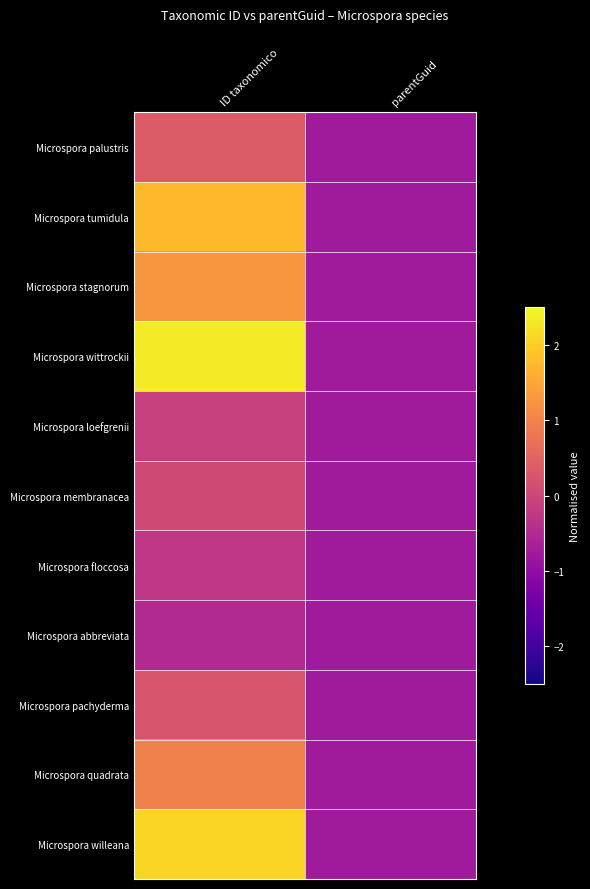

Rank the series by their maximum value, from lowest to highest.

Microspora abbreviata, Microspora floccosa, Microspora loefgrenii, Microspora membranacea, Microspora pachyderma, Microspora palustris, Microspora quadrata, Microspora stagnorum, Microspora tumidula, Microspora willeana, Microspora wittrockii